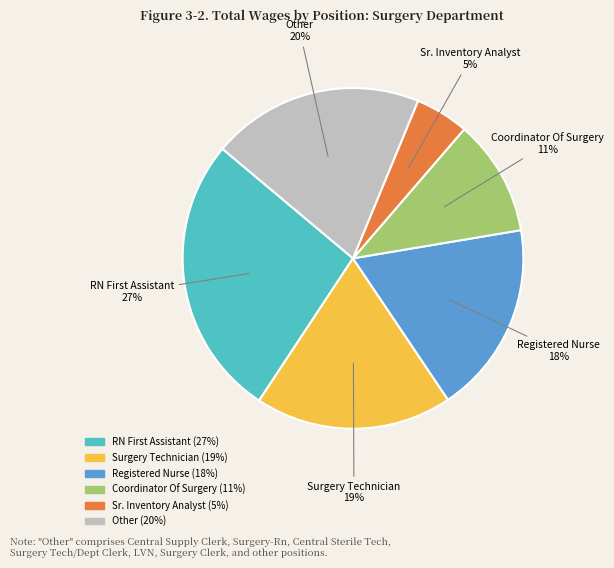

Is there any slice that represents more than half of the pie?

No